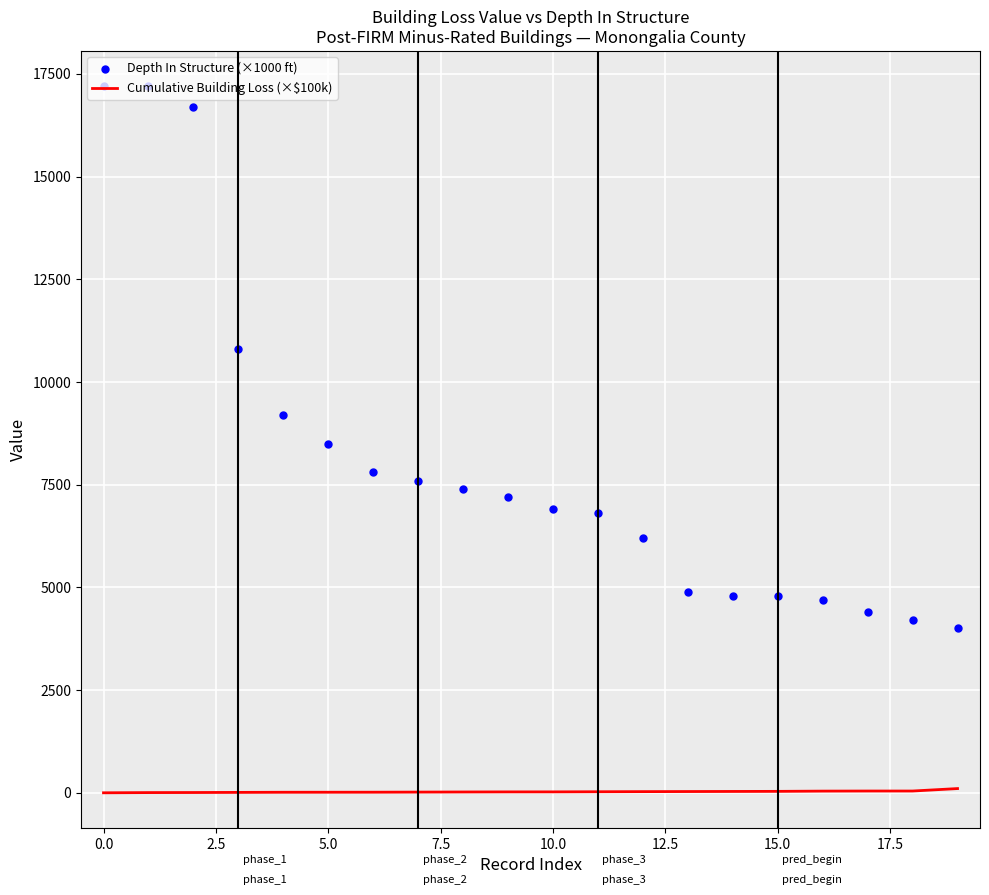

At how many categories does at least one series exceed 780?

20